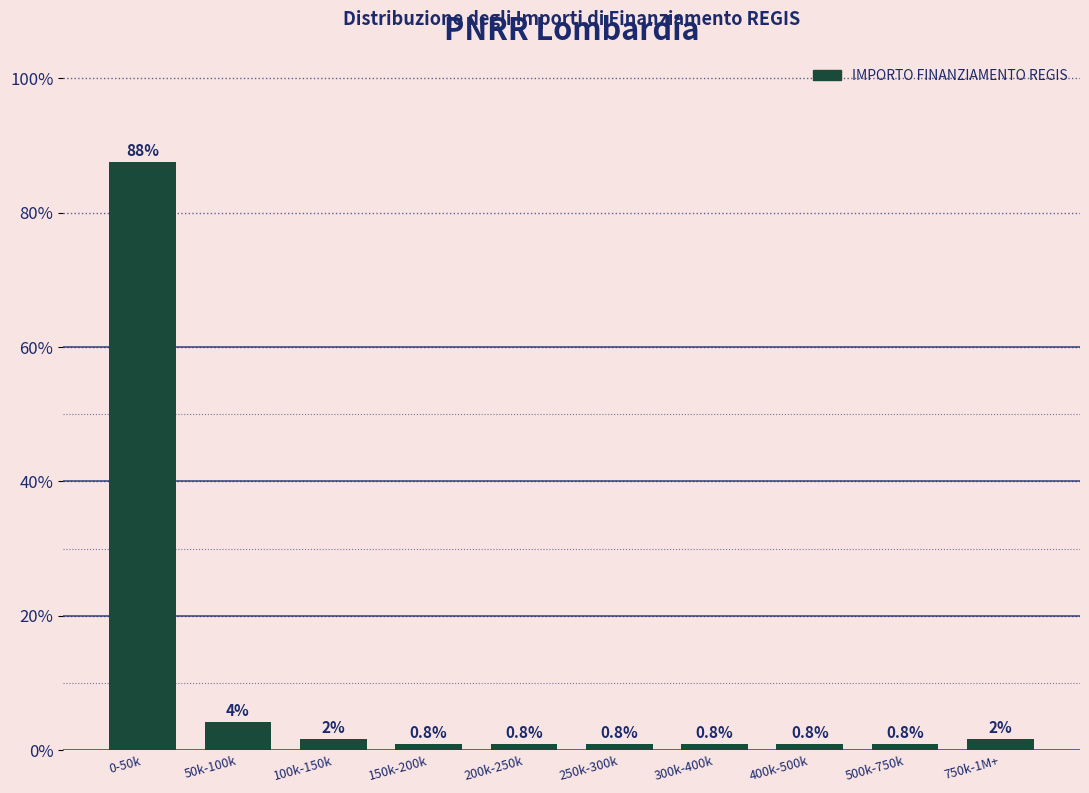

What is the difference between the maximum and minimum values?

86.7